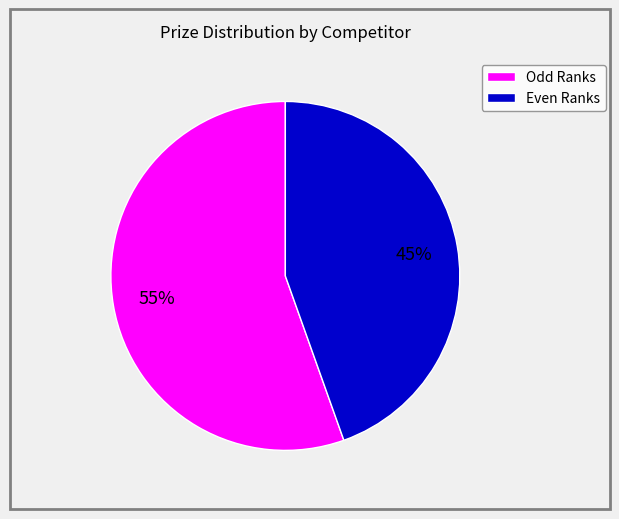

To the nearest percent, what is the average slice percentage?

50%